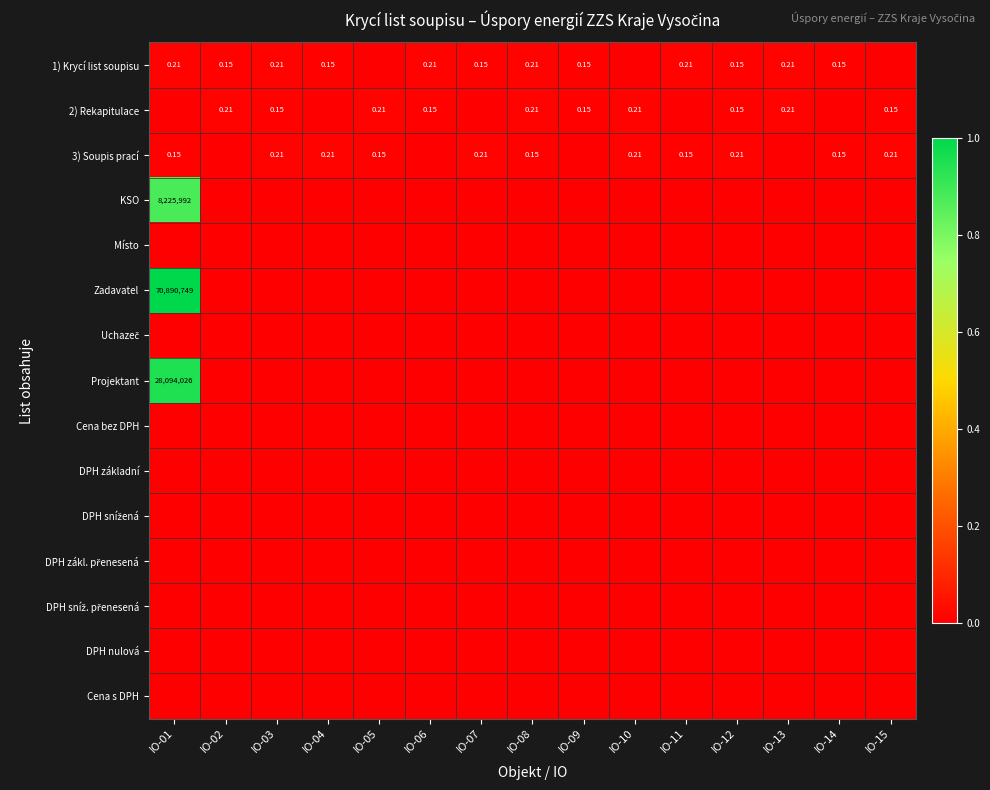

At how many categories does at least one series exceed 0?

15